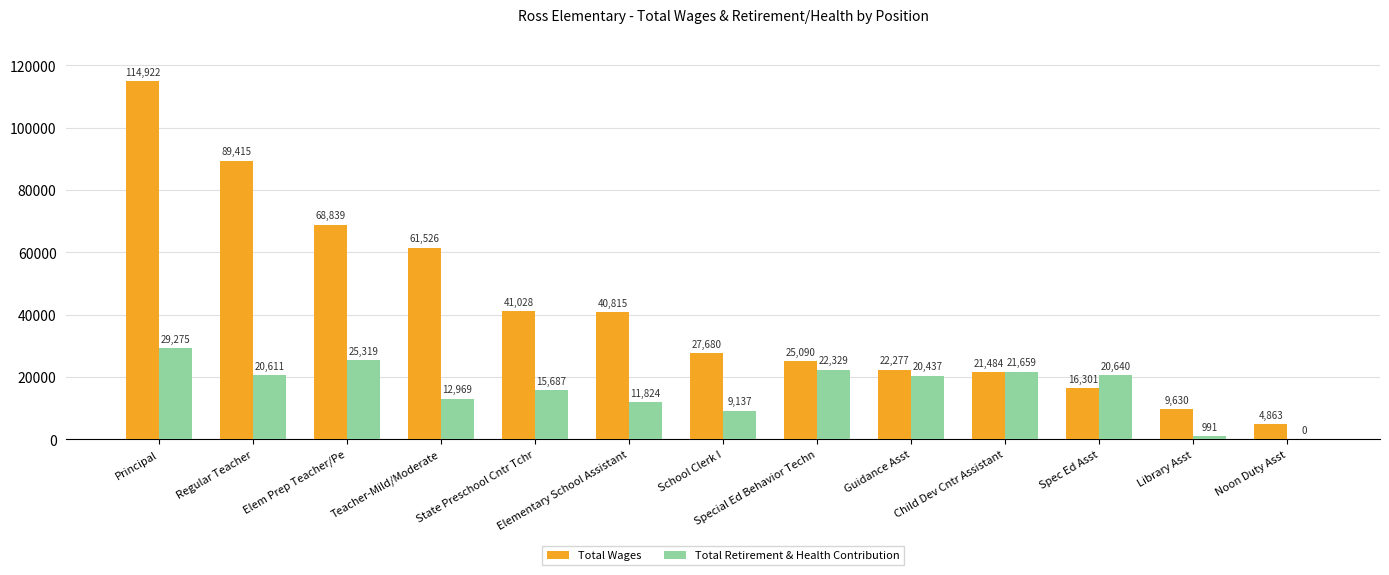

Count the number of data series in this chart.

2